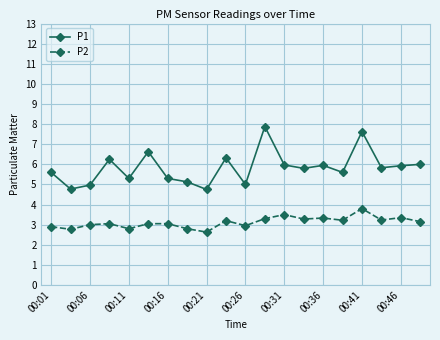

True or false: P1 and P2 cross at least once.

False